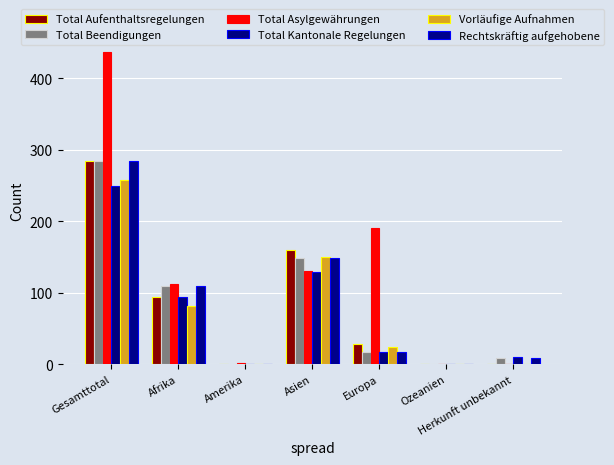

Are the bars horizontal?

No